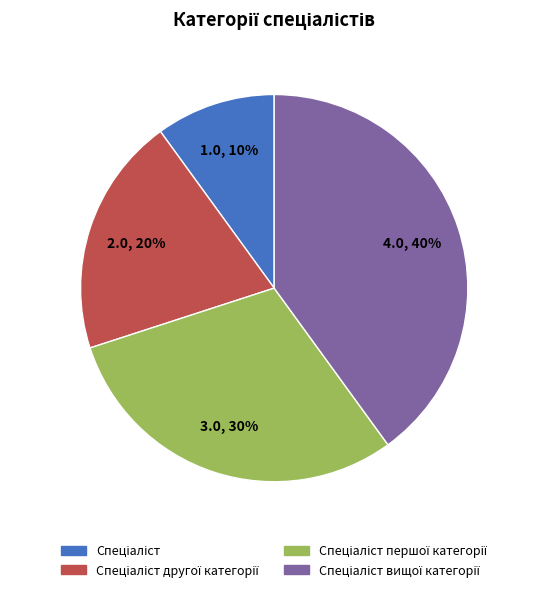

Count the number of slices in the pie.

4